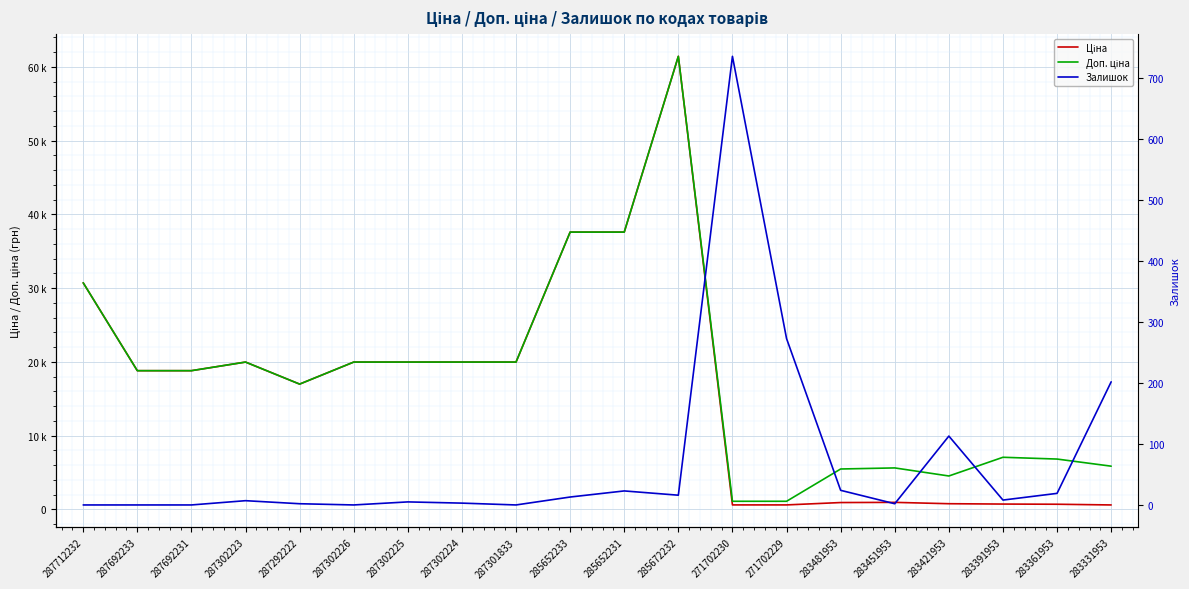

What is the approximate value of Ціна at 285652231?

37593.6